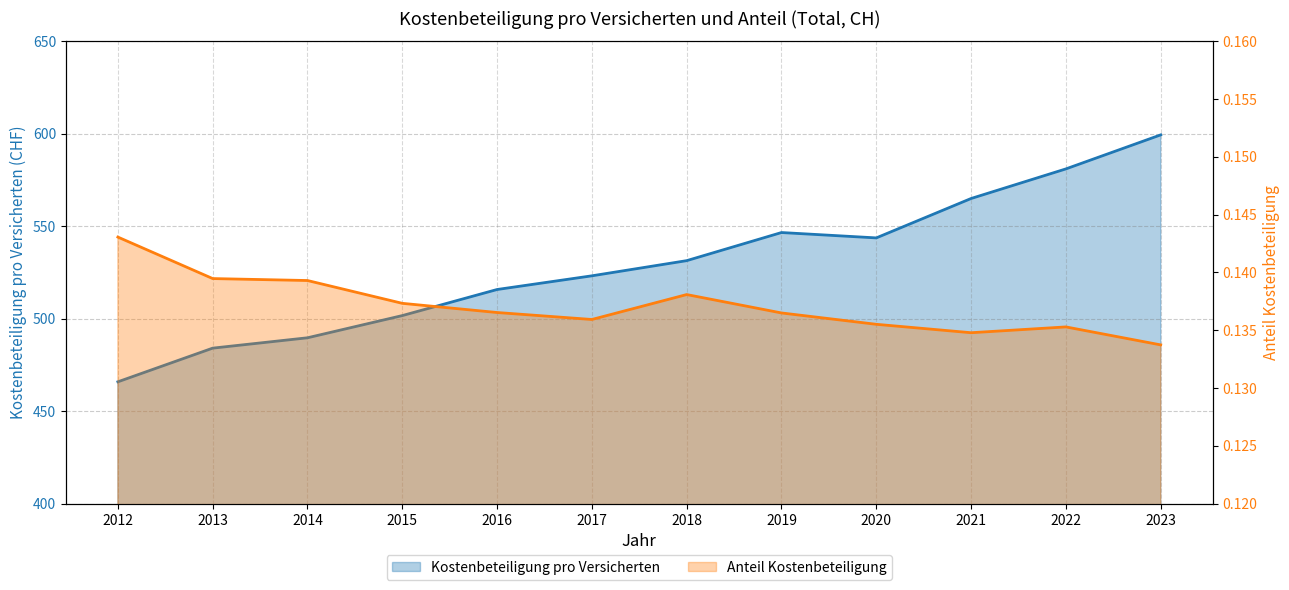

At how many categories does at least one series exceed 133?

12